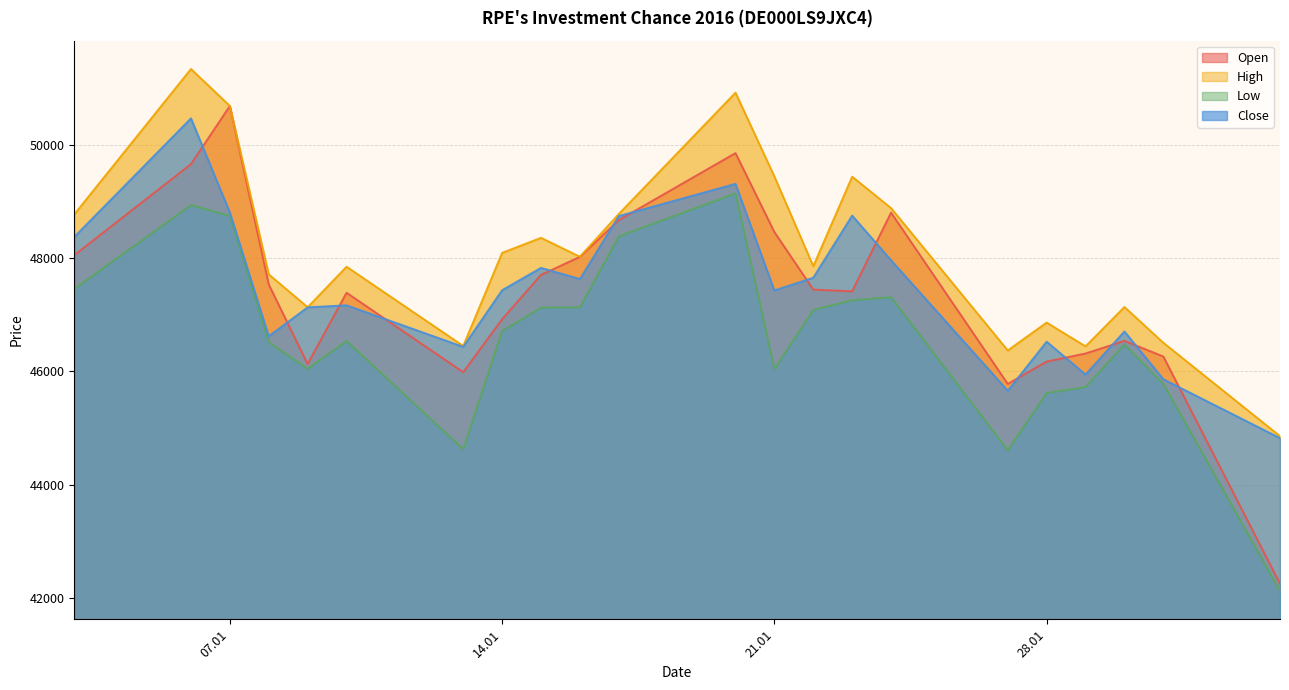

What is the sum of the Low values at 03.01.2025 and 10.01.2025?

94000